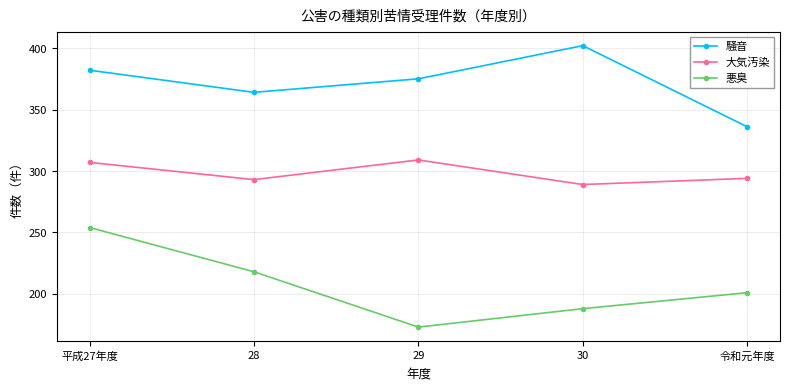

Rank the series by their average value, from highest to lowest.

騒音, 大気汚染, 悪臭